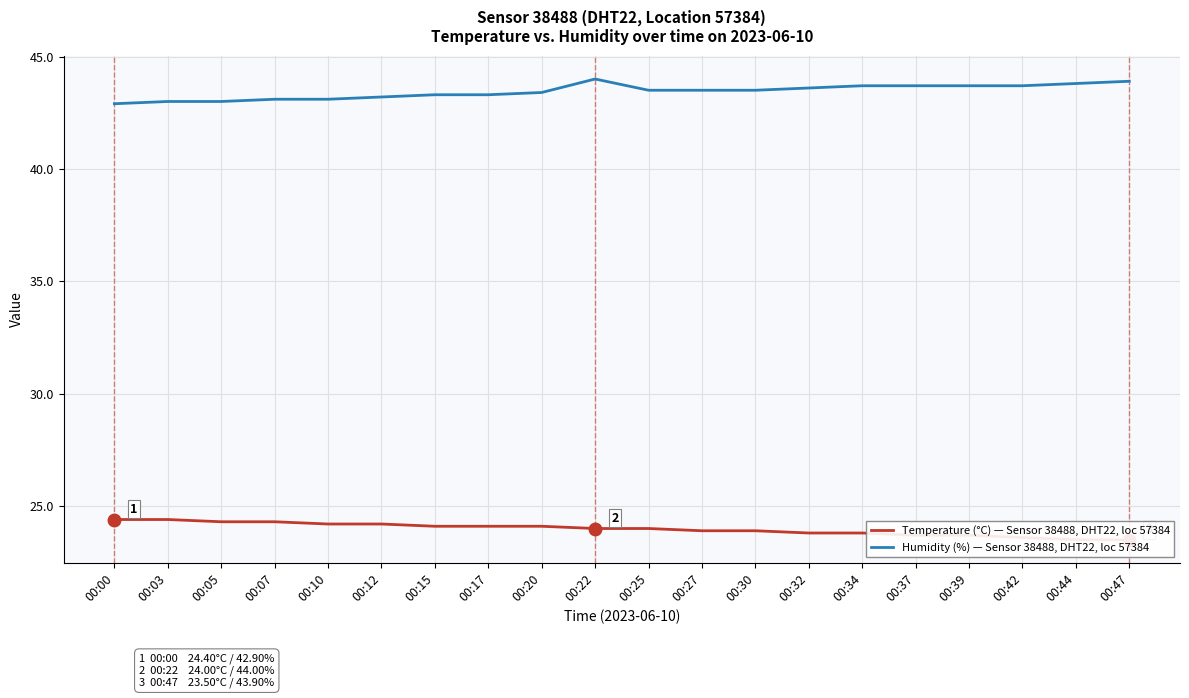

Which category has the lowest value in the Temperature (°C) — Sensor 38488, DHT22, loc 57384 series?

00:44